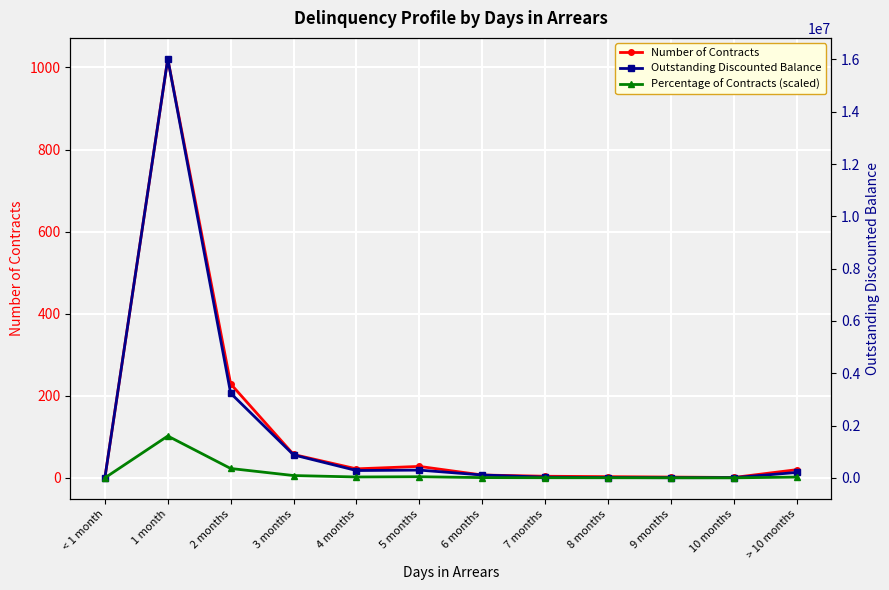

True or false: Outstanding Discounted Balance and Percentage of Contracts (scaled) cross at least once.

False